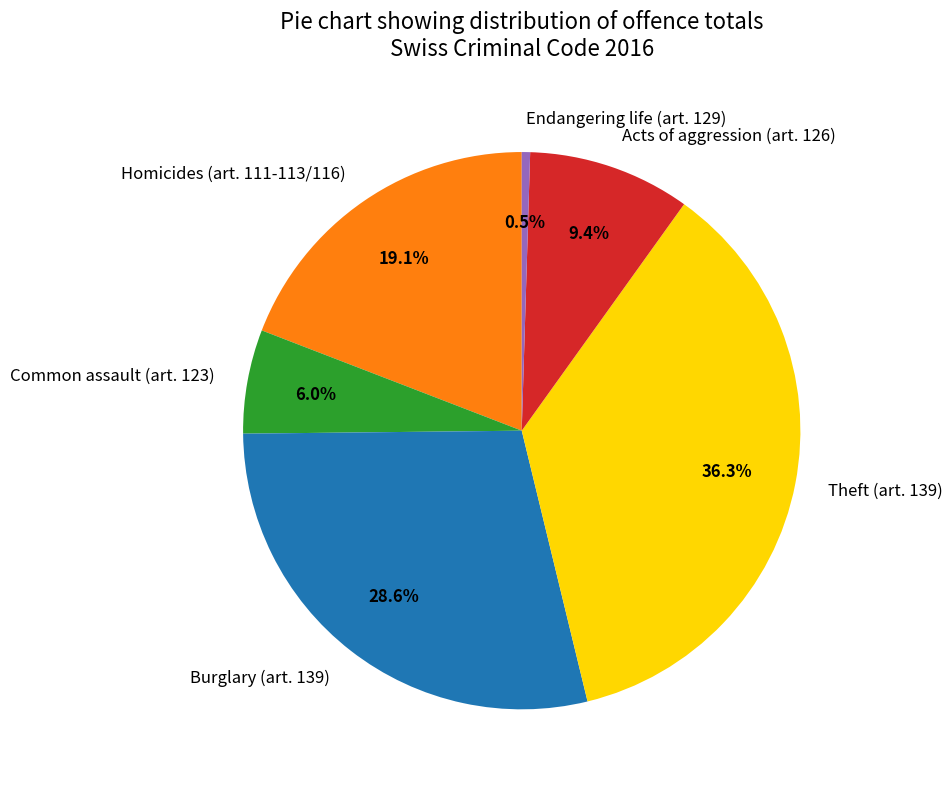

Which category has the biggest portion of the pie?

Theft (art. 139)